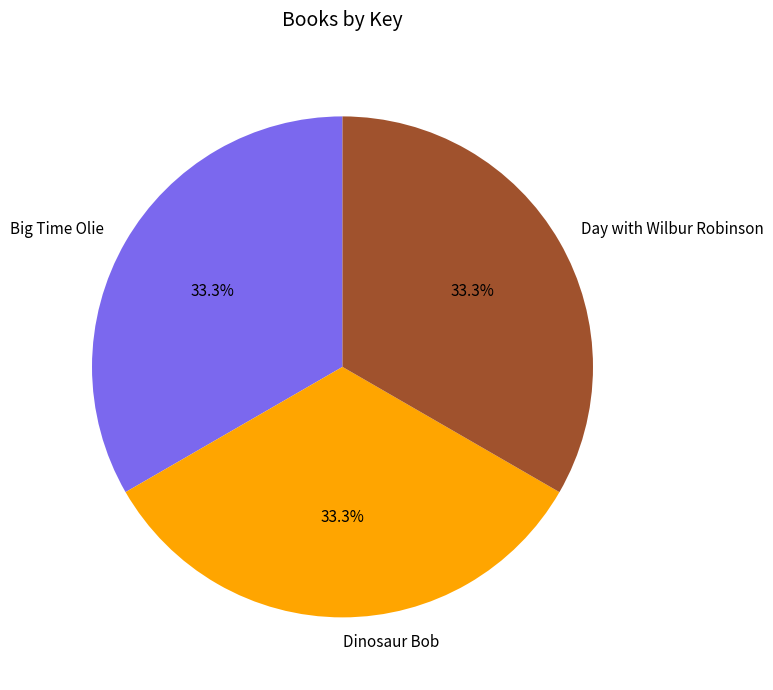

What percentage is NOT represented by Big Time Olie?

66.7%